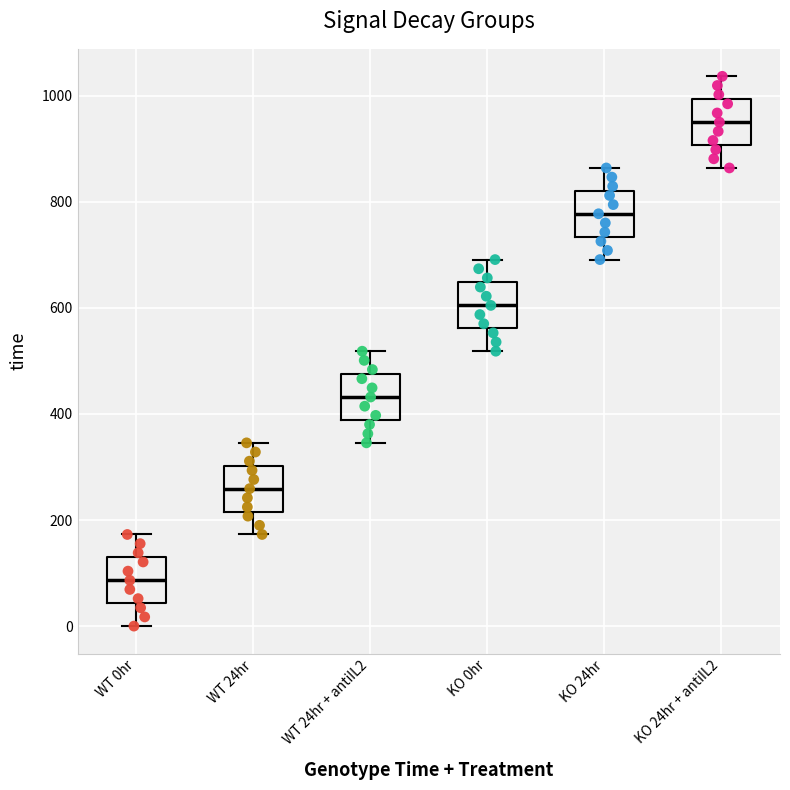

Reading left to right, read every box against the y-axis: the position of its median line, the range the box covers, and the ends of its whiskers. The values are not printed on the chart, so give them approximately, as read against the axis.

WT 0hr: median 80, box 40 to 120, whiskers 0 to 180
WT 24hr: median 260, box 220 to 300, whiskers 180 to 340
WT 24hr + antiIL2: median 440, box 380 to 480, whiskers 340 to 520
KO 0hr: median 600, box 560 to 640, whiskers 520 to 700
KO 24hr: median 780, box 740 to 820, whiskers 700 to 860
KO 24hr + antiIL2: median 960, box 900 to 1000, whiskers 860 to 1040